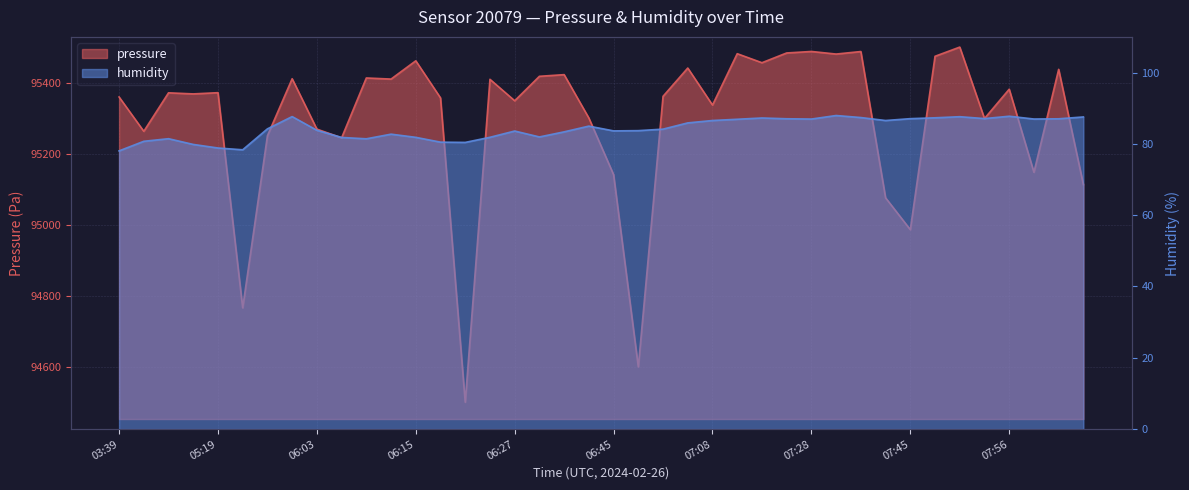

What is the value of the pressure point at the 22nd from the left?

94601.7